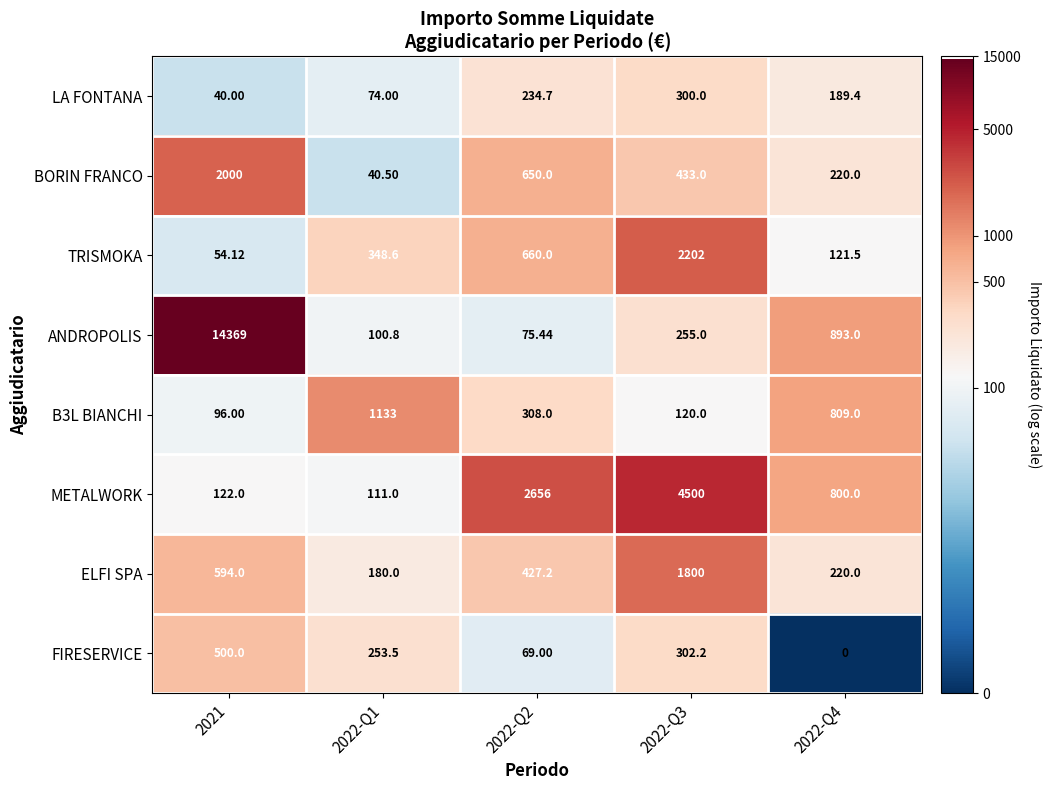

How many distinct data groups are displayed?

8